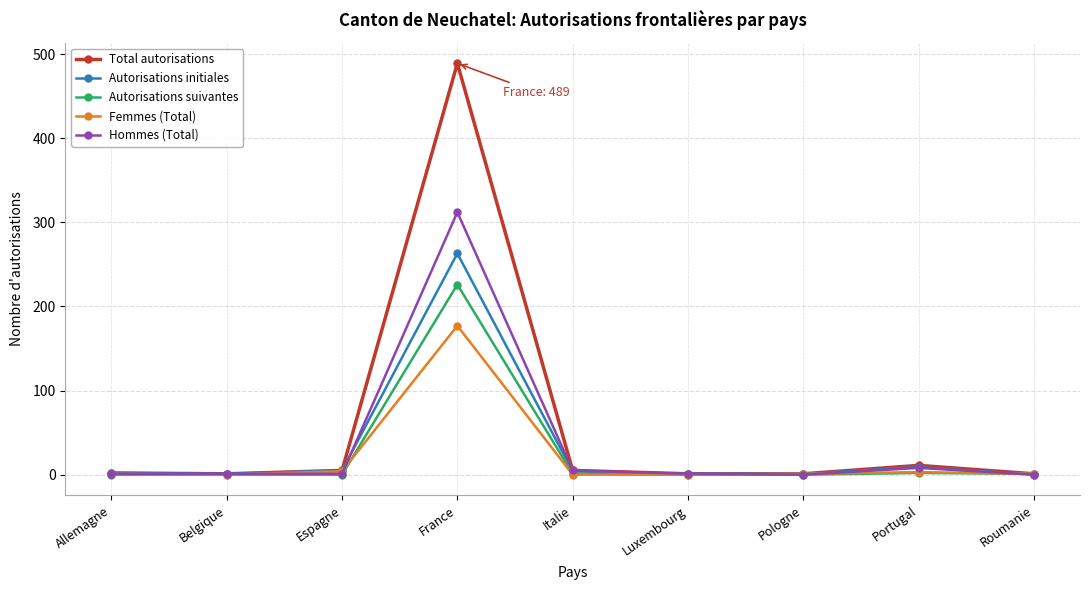

What is the approximate value of Autorisations suivantes at France?

226